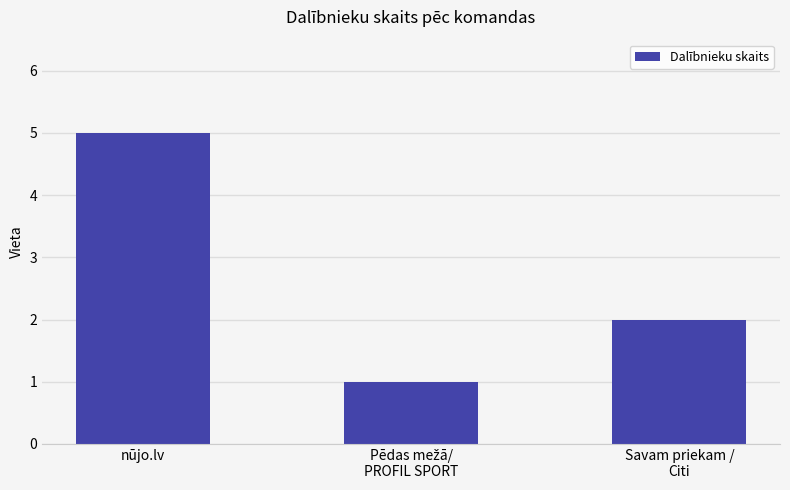

Count the number of categories in the chart.

3